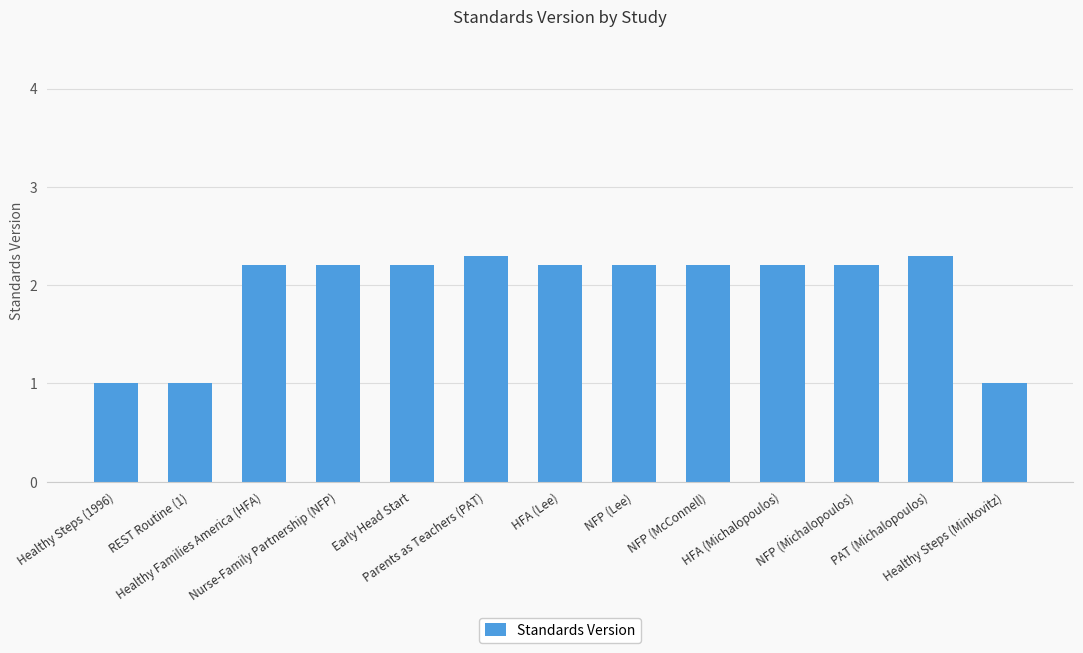

Count the number of data series in this chart.

1